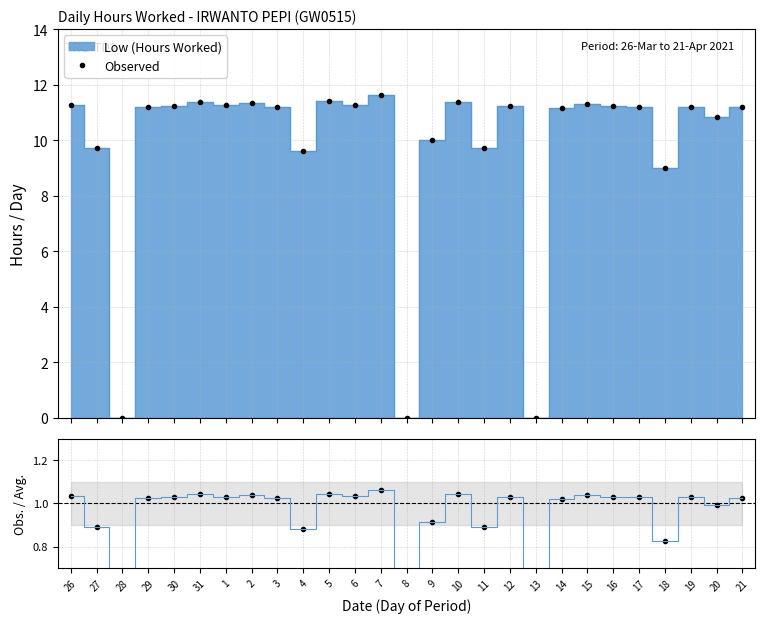

Where does the data first go above 11?

26